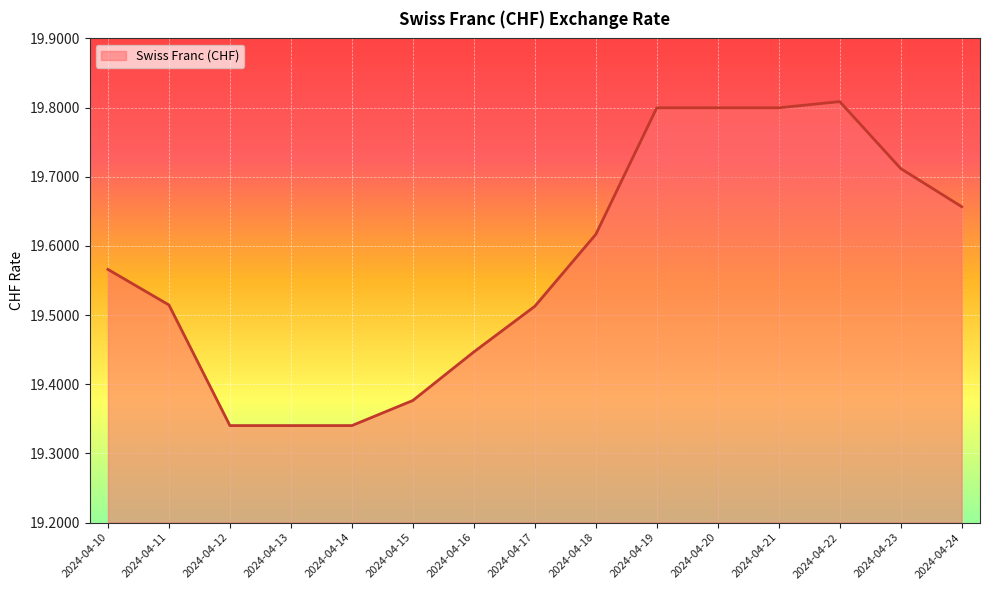

How many lines are shown in the chart?

1